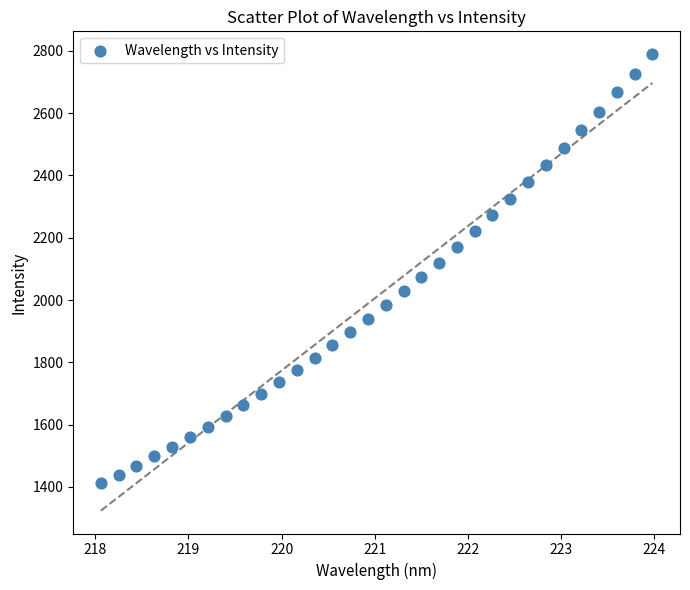

What is the range of Y values (max minus min)?

1377.3